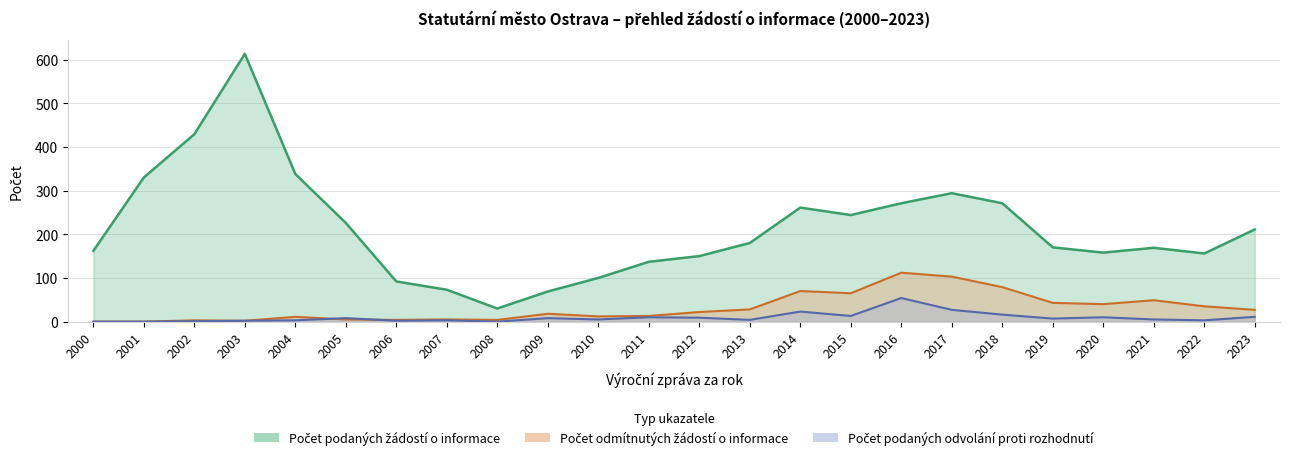

What is the spread (max minus min) of values at 2006?

90